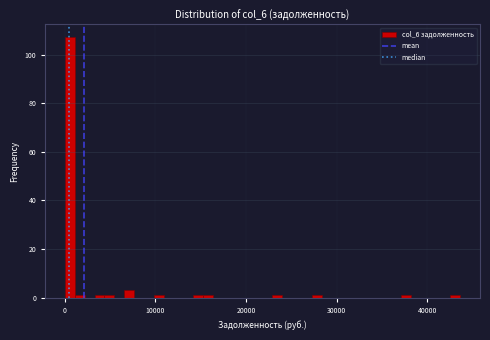

Read against the x-axis, roughly where is the centre of the tallest bar?

1000